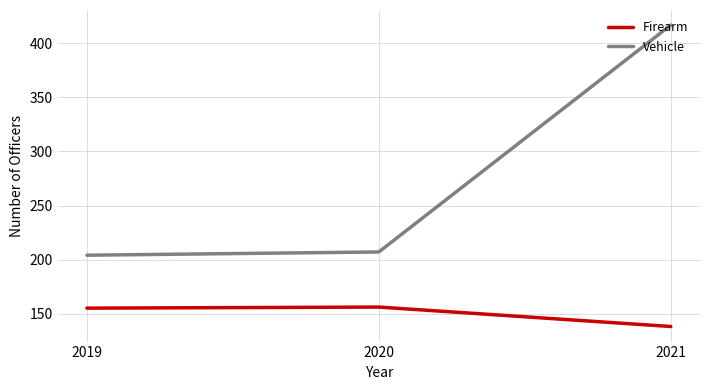

List the labels in order of Vehicle value, largest first.

2021, 2020, 2019